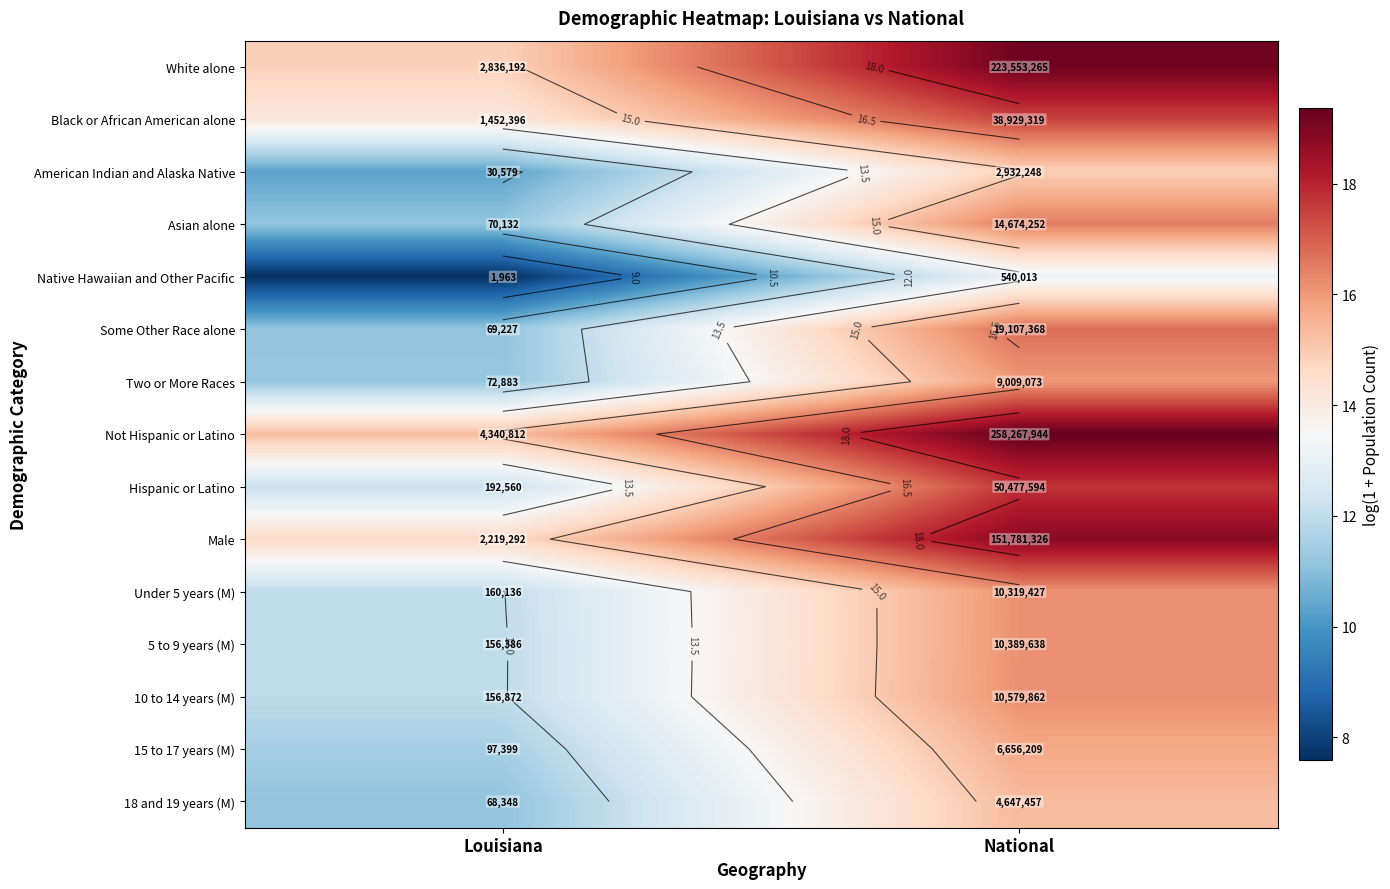

True or false: 15 to 17 years (M) has a value of 18.1 at Louisiana.

False